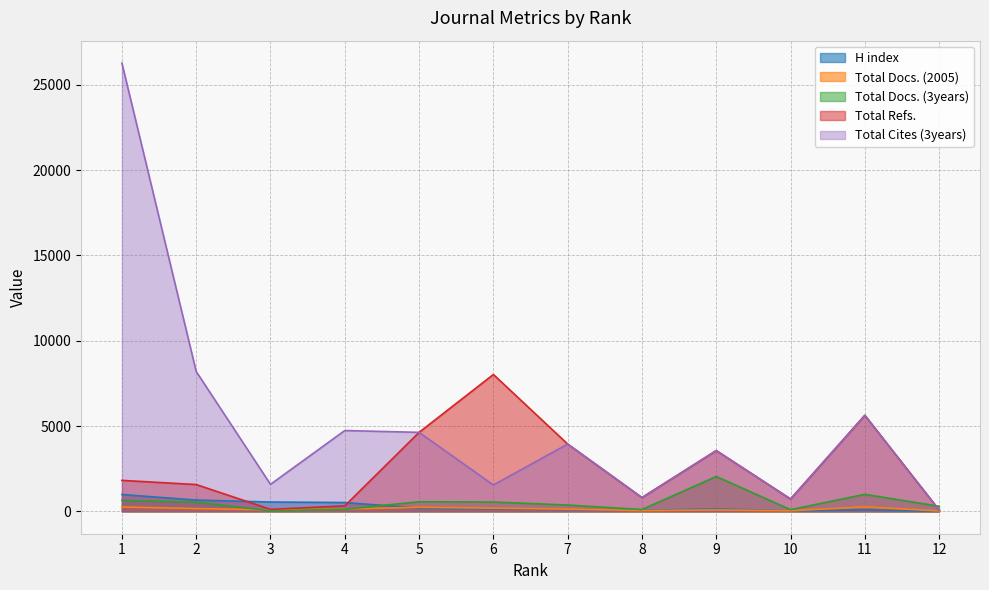

Which series has the widest spread of values?

Total Cites (3years)